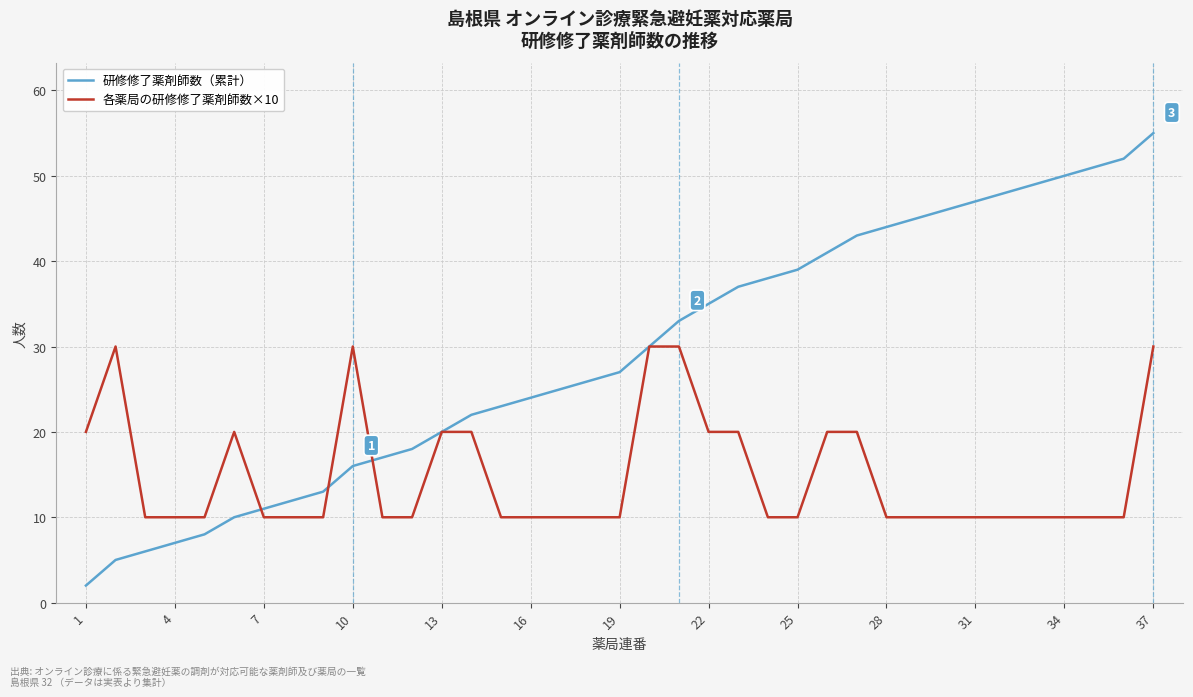

Reading left to right, list all the values displayed in this chart.

研修修了薬剤師数（累計）: 2	5	6	7	8	10	11	12	13	16	17	18	20	22	23	24	25	26	27	30	33	35	37	38	39	41	43	44	45	46	47	48	49	50	51	52	55
各薬局の研修修了薬剤師数×10: 20	30	10	10	10	20	10	10	10	30	10	10	20	20	10	10	10	10	10	30	30	20	20	10	10	20	20	10	10	10	10	10	10	10	10	10	30